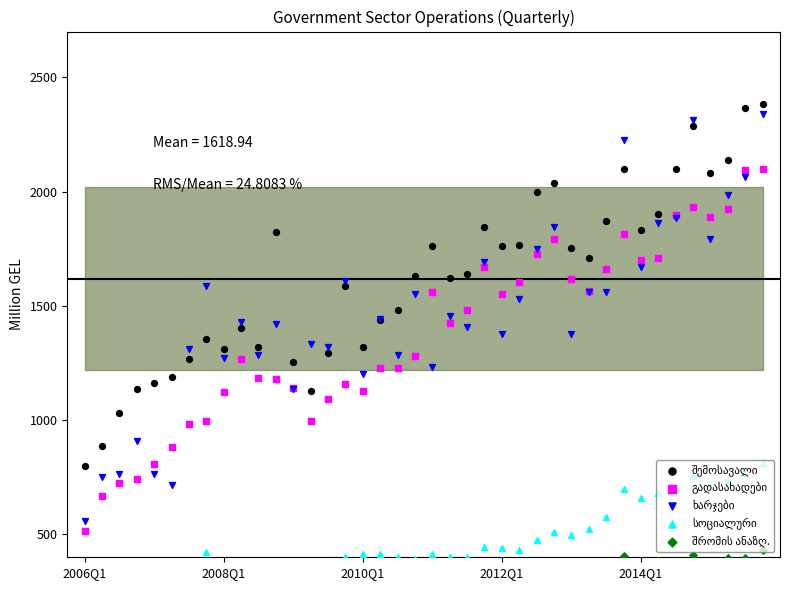

What is the total value across all series at 21?

5205.3